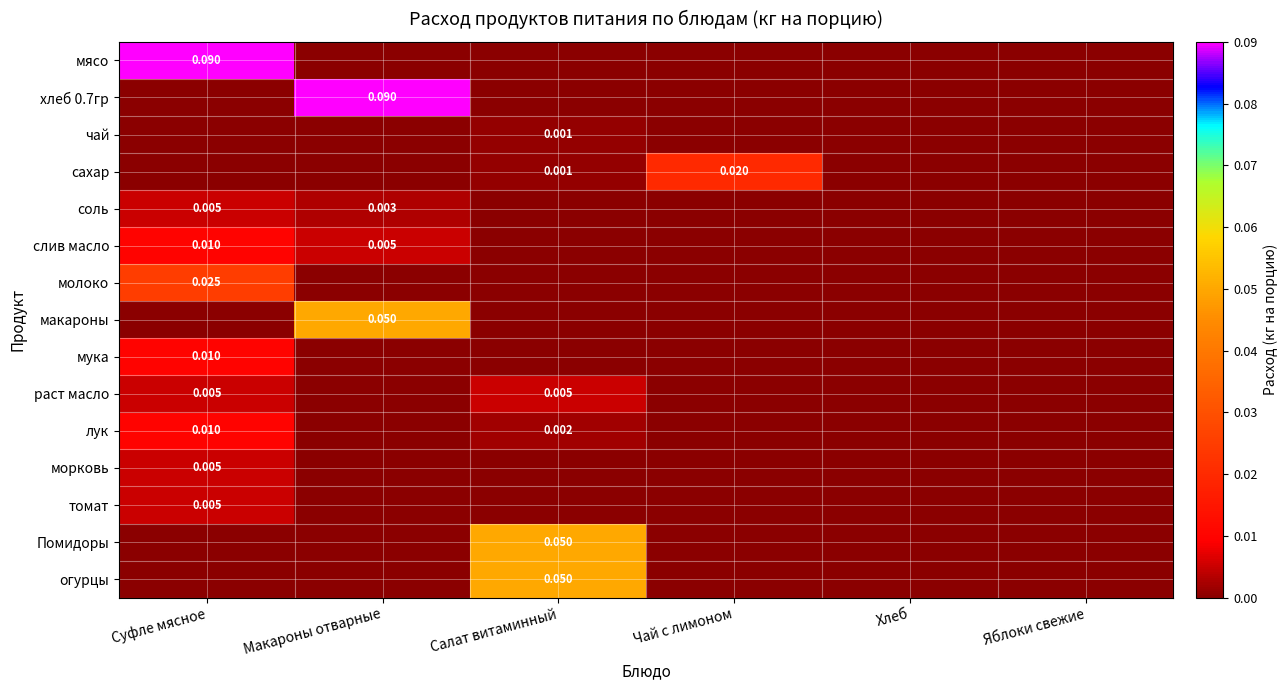

What is the spread (max minus min) of values at Салат витаминный?

0.1